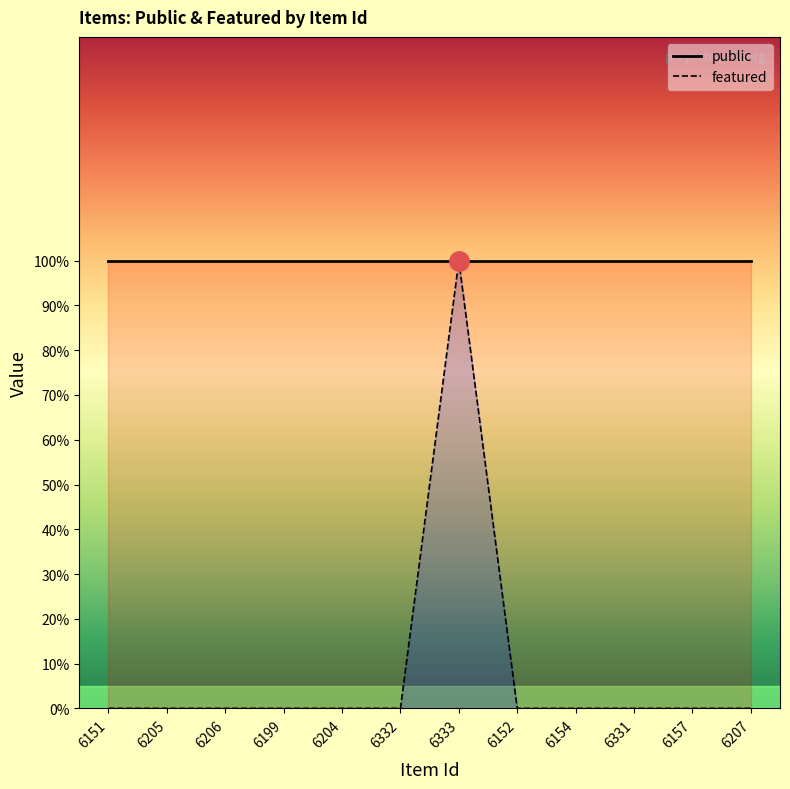

What is the value of the public point at the 8th from the left?

1